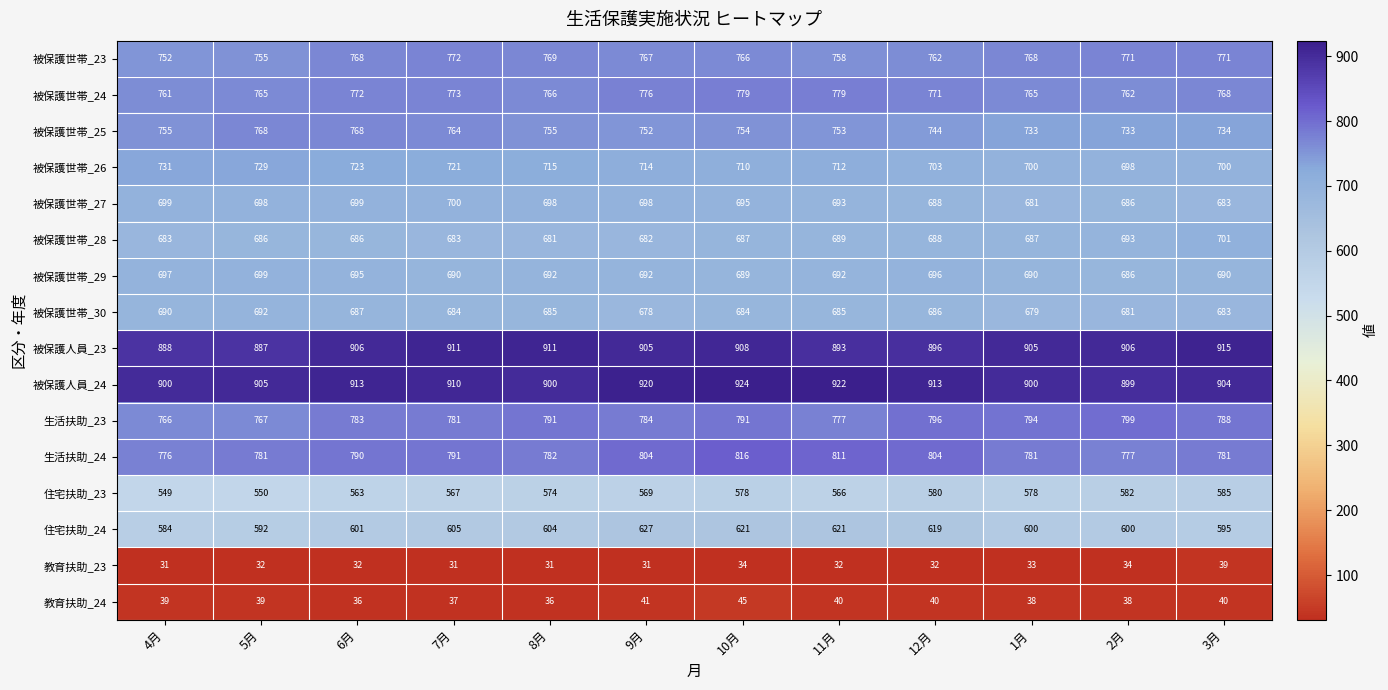

How many series are shown in this chart?

16